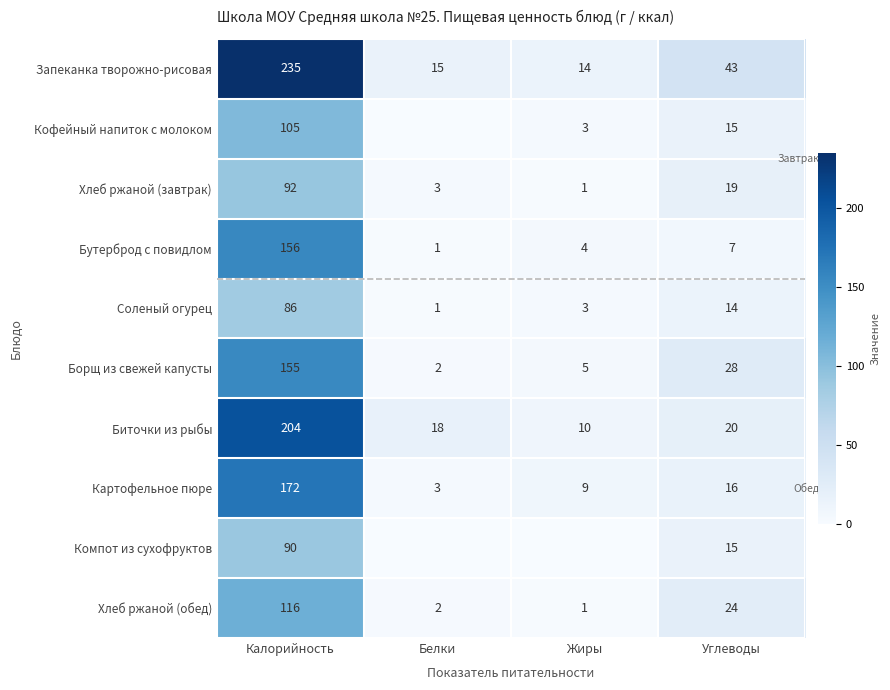

What is the sum of the Запеканка творожно-рисовая values at Жиры and Белки?

29